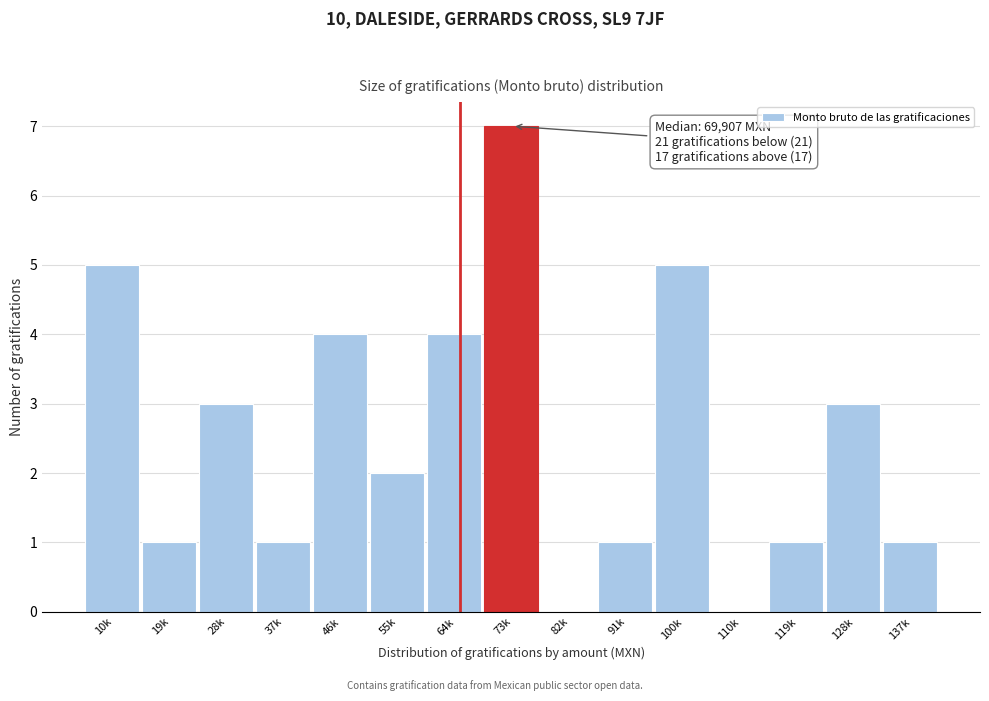

Reading left to right, extract all data points from this chart.

10k=5	19k=1	28k=3	37k=1	46k=4	55k=2	64k=4	73k=7	82k=0	91k=1	100k=5	110k=0	119k=1	128k=3	137k=1